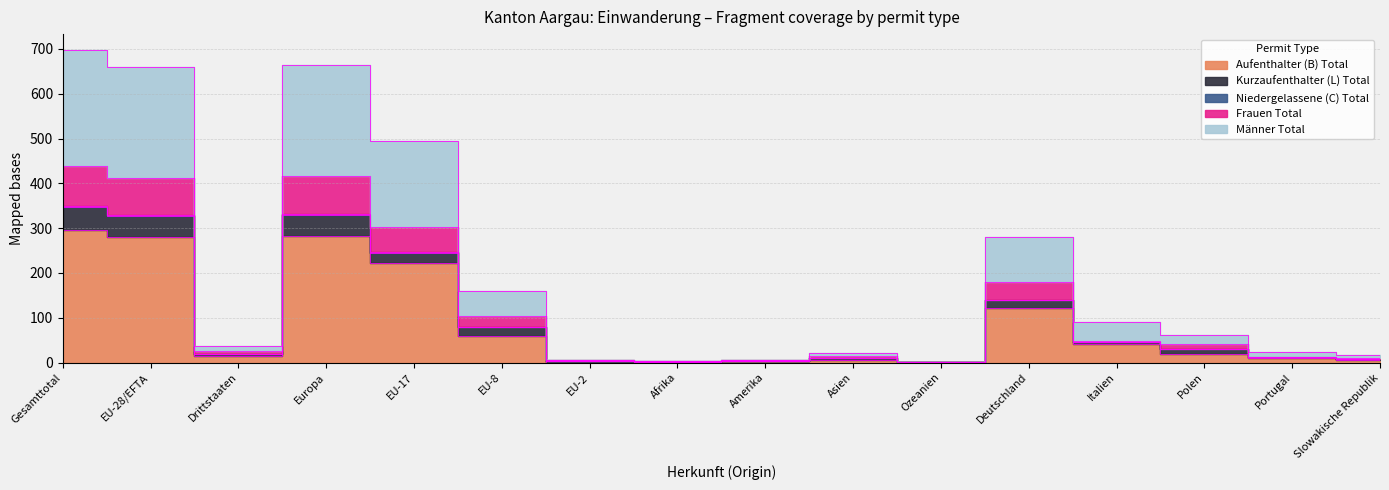

True or false: Frauen Total has more than 0 points higher than both neighbors.

True